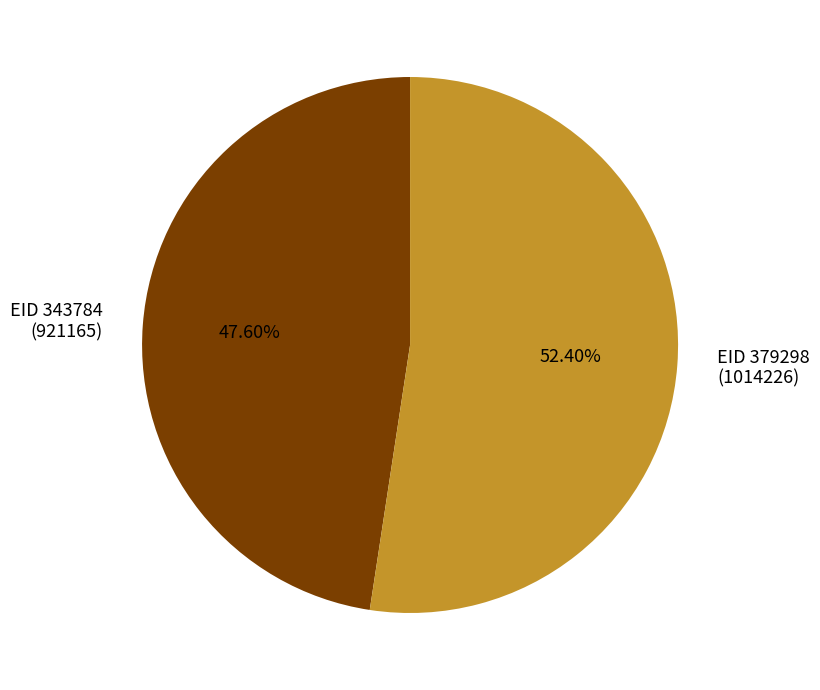

Approximately how many times larger is the value at EID 379298 (1014226) compared to EID 343784 (921165)?

1.1